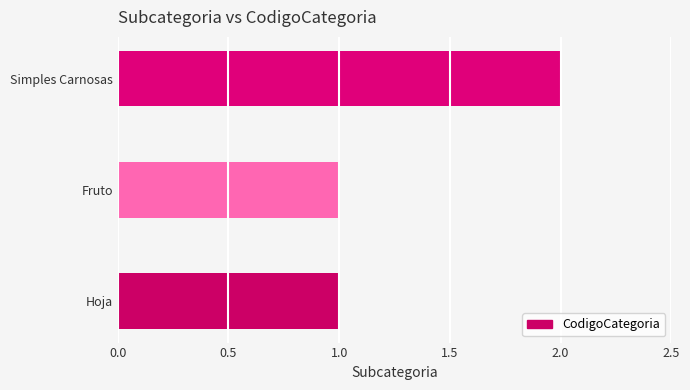

The value at Fruto is 1. True or false?

True